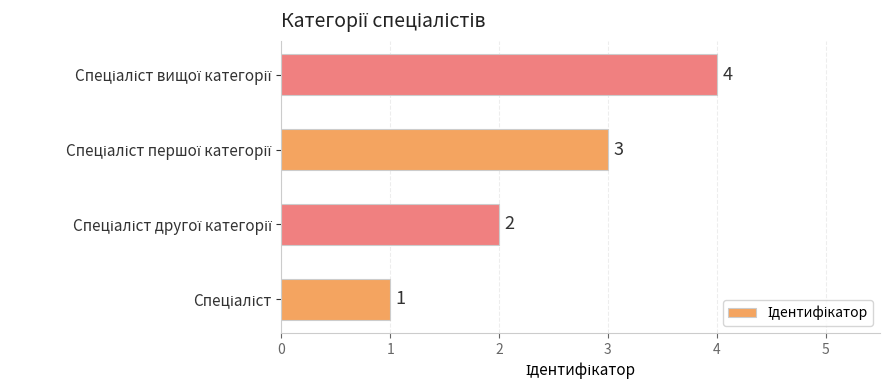

Count the values in the range 2 to 4.

3